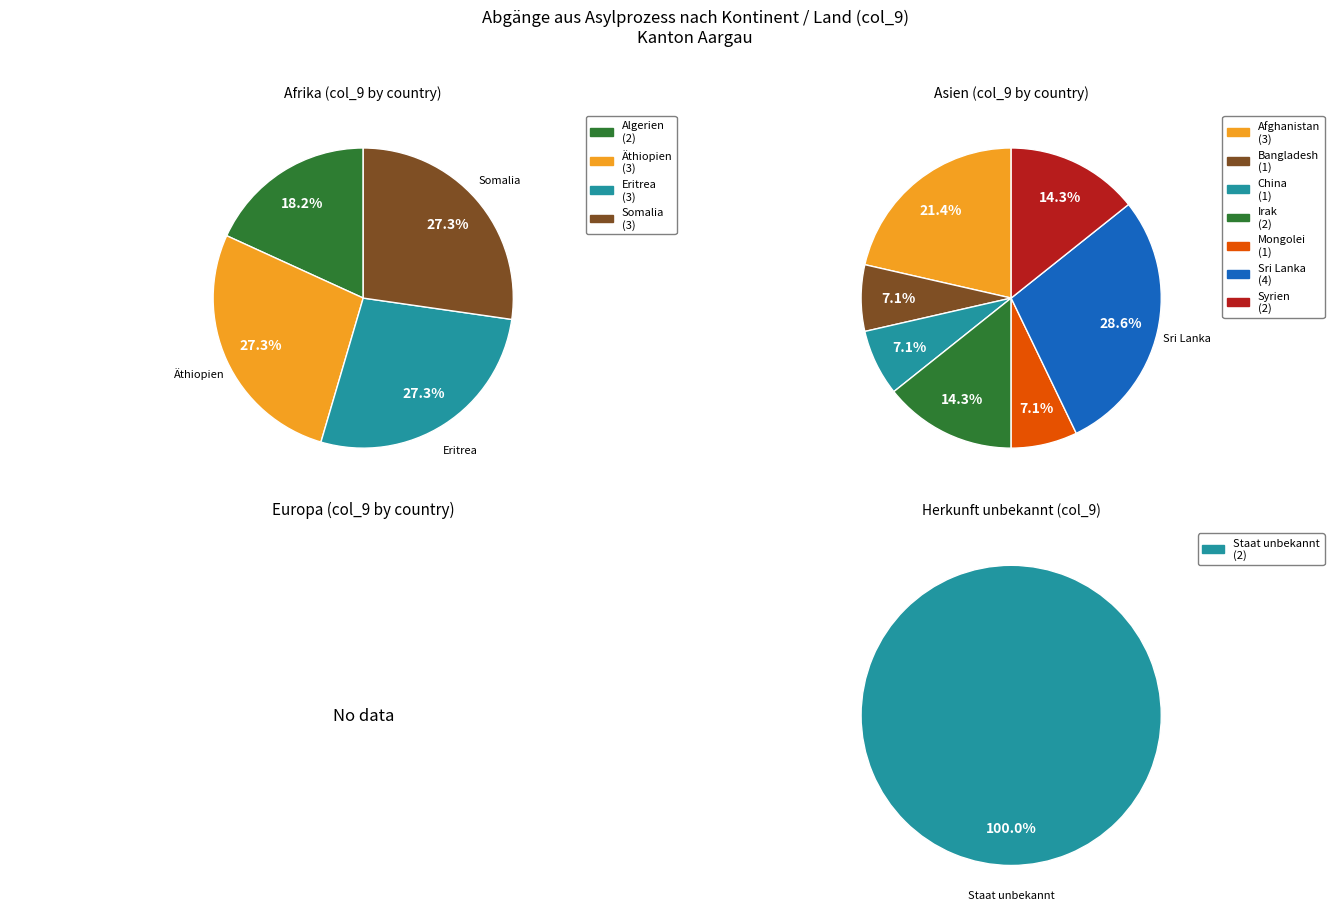

Rank the categories by value from highest to lowest.

Asien, Afrika, Herkunft unbekannt, Europa